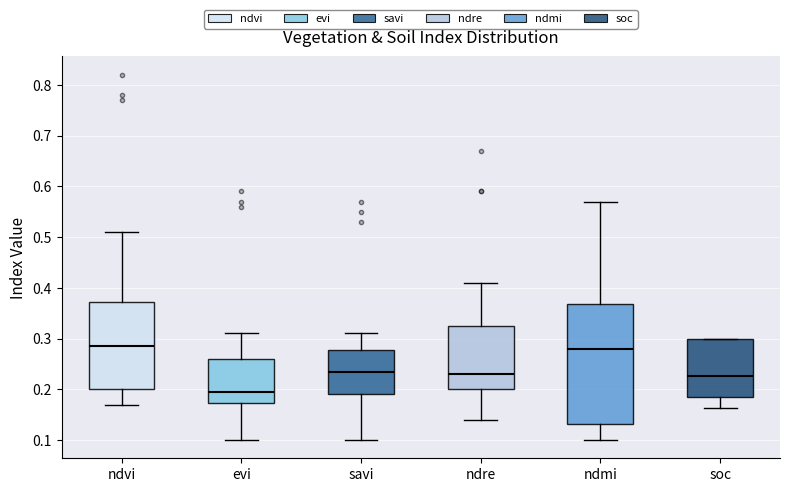

Reading left to right, transcribe this box plot: for each box, give where its median line is, the range the box spans, and where its two whiskers end, as read against the y-axis. The values are not printed on the chart, so give them approximately, as read against the axis.

ndvi: median 0.29, box 0.20 to 0.37, whiskers 0.17 to 0.51
evi: median 0.20, box 0.17 to 0.26, whiskers 0.10 to 0.31
savi: median 0.24, box 0.19 to 0.28, whiskers 0.10 to 0.31
ndre: median 0.23, box 0.20 to 0.33, whiskers 0.14 to 0.41
ndmi: median 0.28, box 0.13 to 0.37, whiskers 0.10 to 0.57
soc: median 0.23, box 0.19 to 0.30, whiskers 0.16 to 0.30